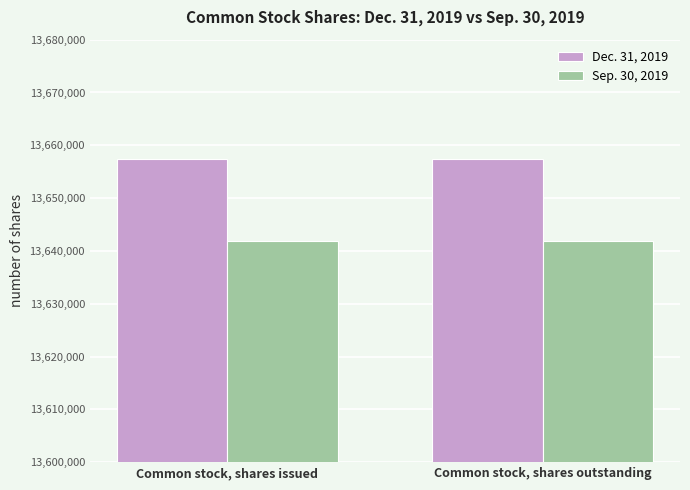

Which series has the largest total across all categories?

Dec. 31, 2019